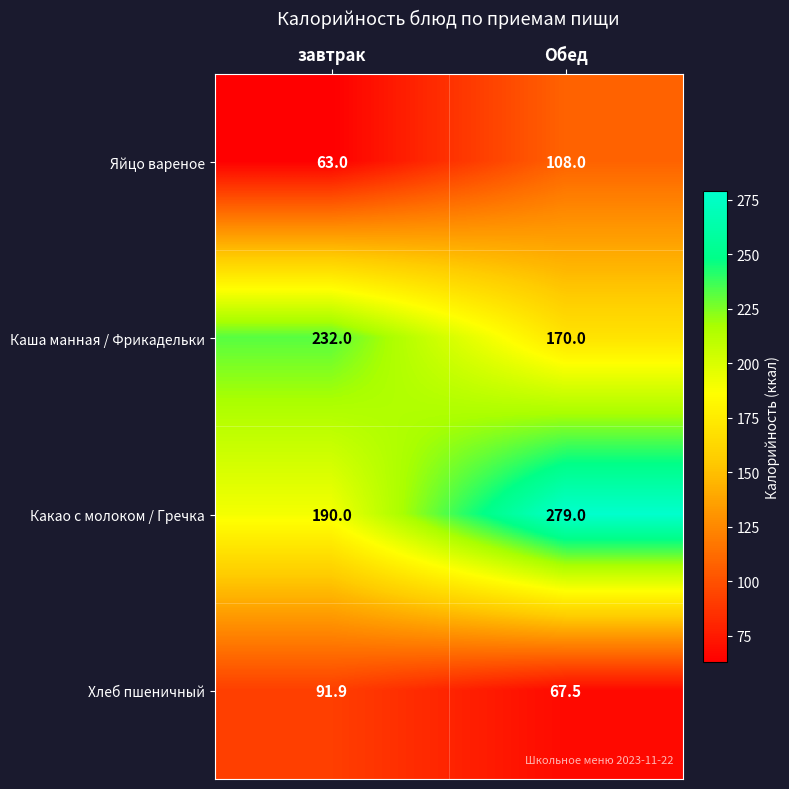

What is the total value across all series at Обед?

624.5